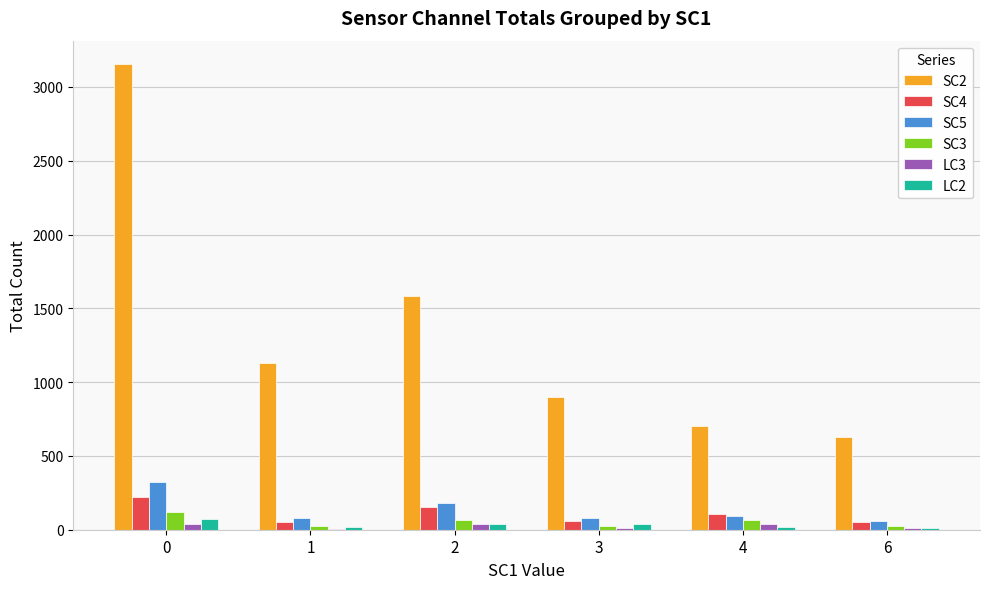

What is the sum of all SC3 values?

320